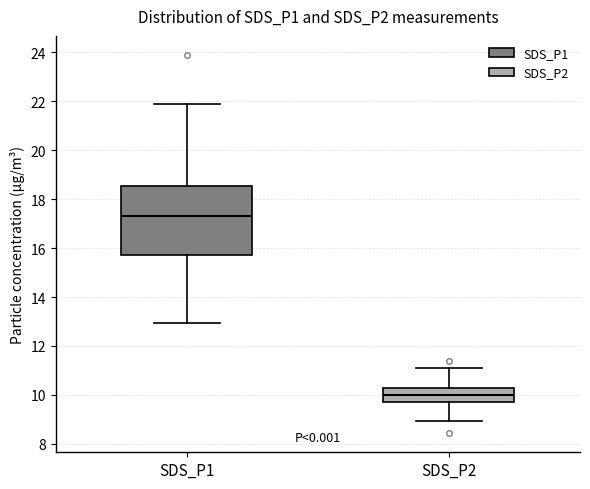

Which box's median line is the highest?

SDS_P1